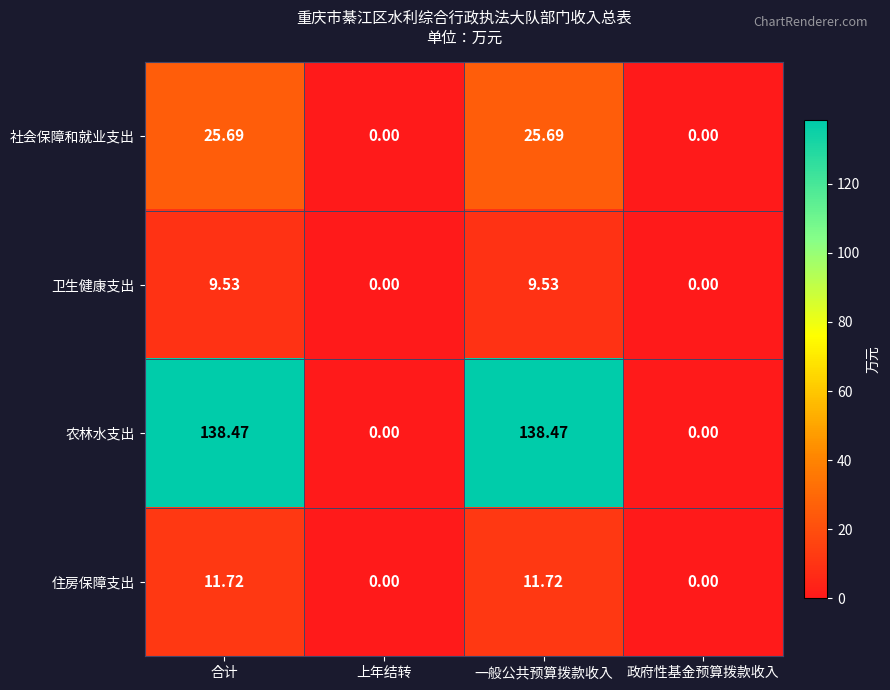

At which label does 农林水支出 first exceed 138?

合计